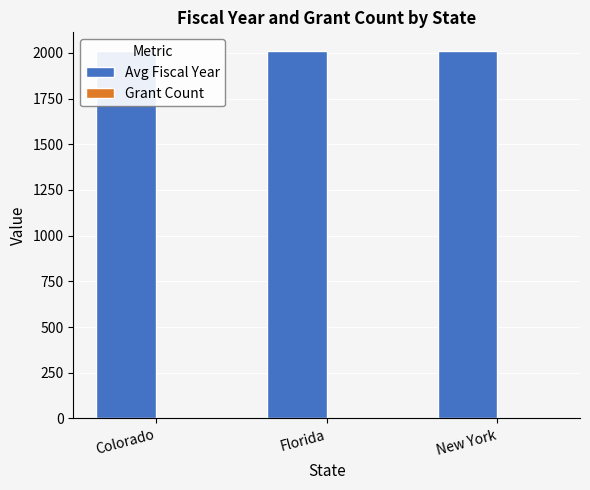

What are all the series names shown in the legend?

Avg Fiscal Year, Grant Count